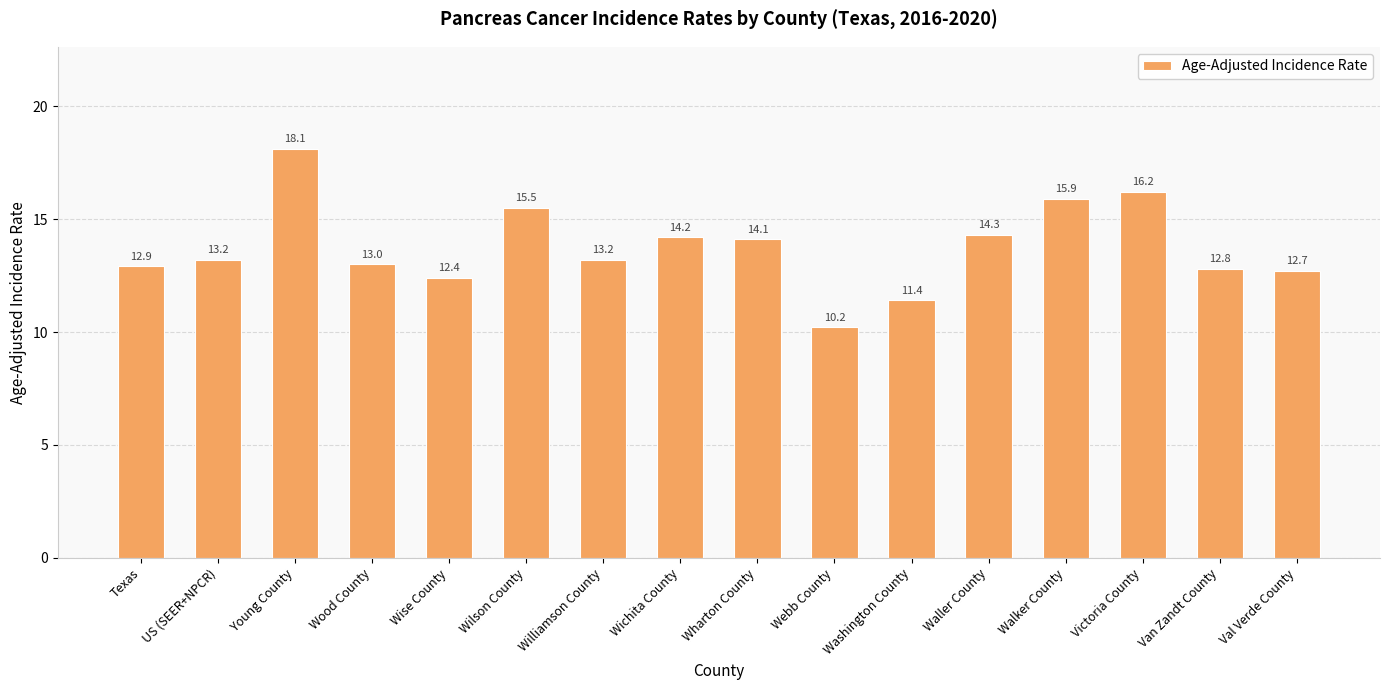

Does the chart contain stacked bars?

No